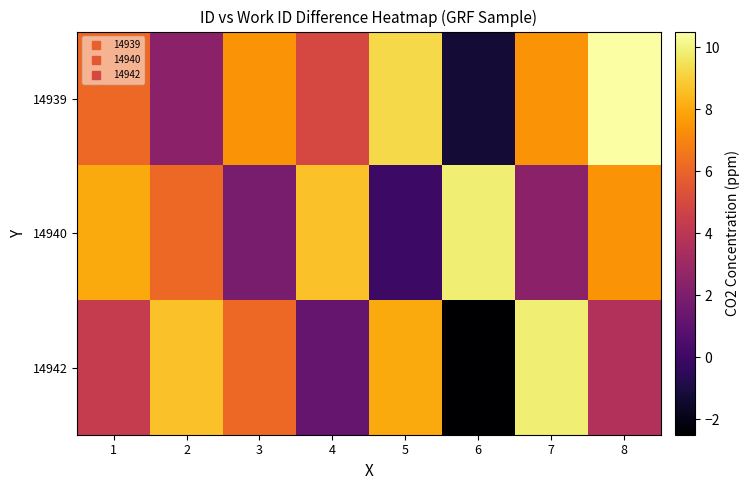

Rank the series by their average value, from lowest to highest.

14942, 14940, 14939